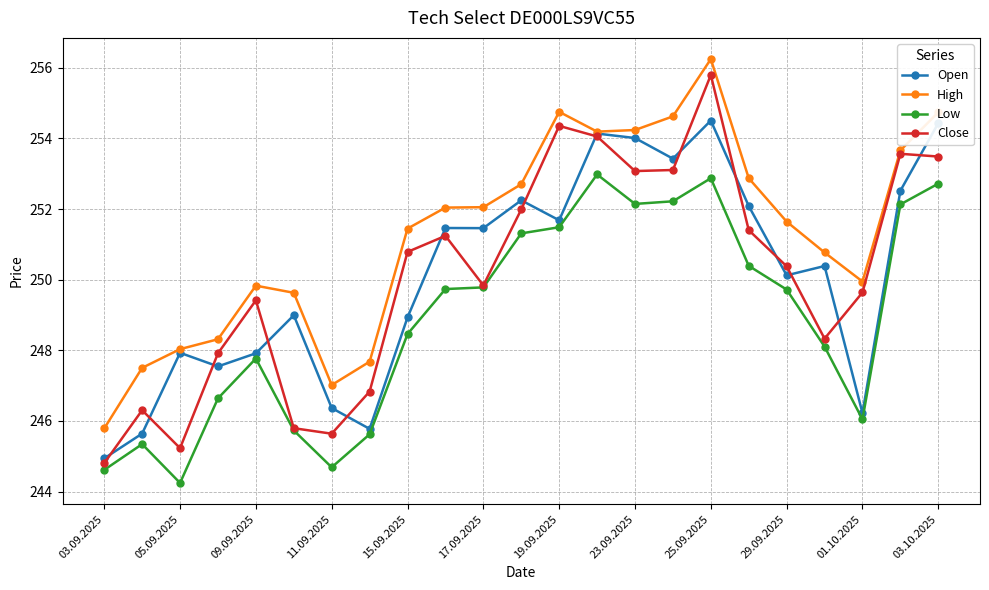

Rank the series by their maximum value, from lowest to highest.

Low, Open, Close, High